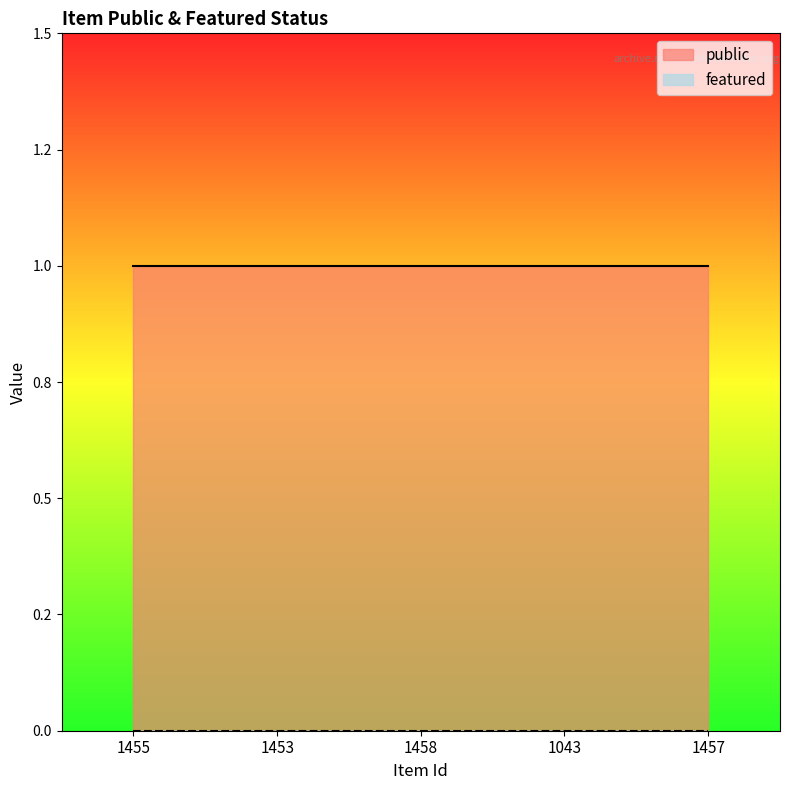

What is the total value across all series at 1043?

1